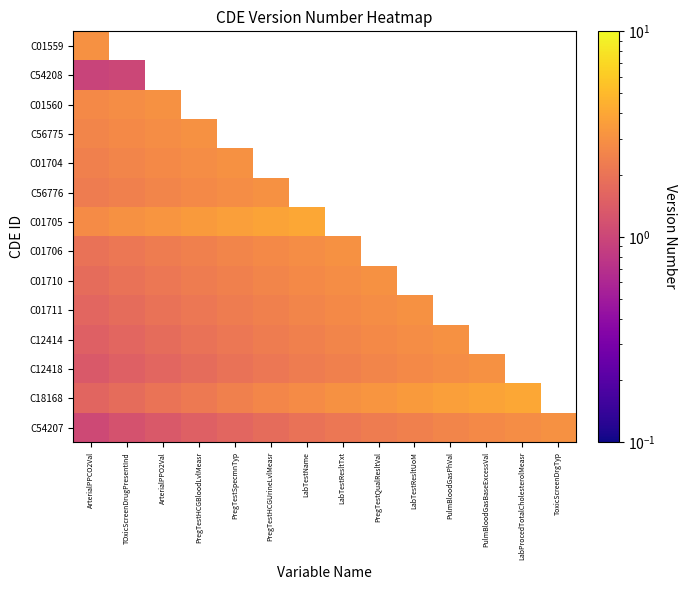

Which series has the widest spread of values?

C18168